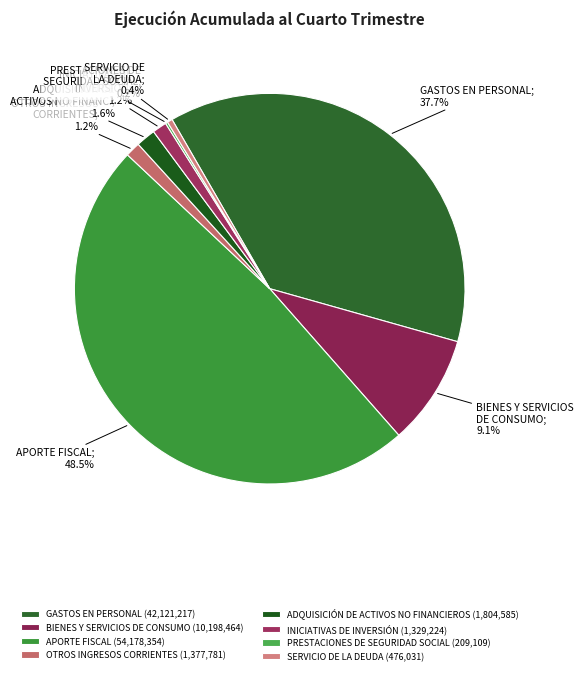

Which has a higher value, OTROS INGRESOS CORRIENTES or GASTOS EN PERSONAL?

GASTOS EN PERSONAL